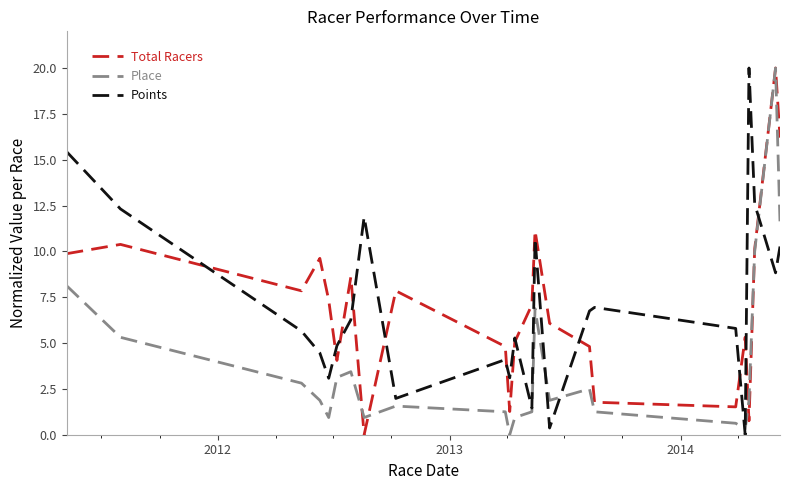

What is the maximum value for Place?

20.0